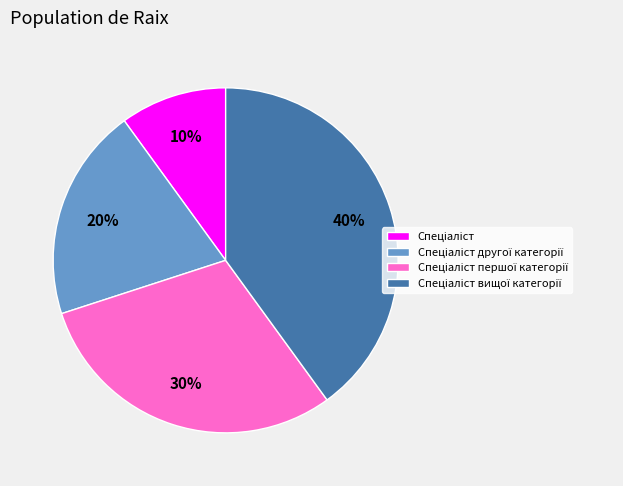

To the nearest percent, what is the average slice percentage?

25%